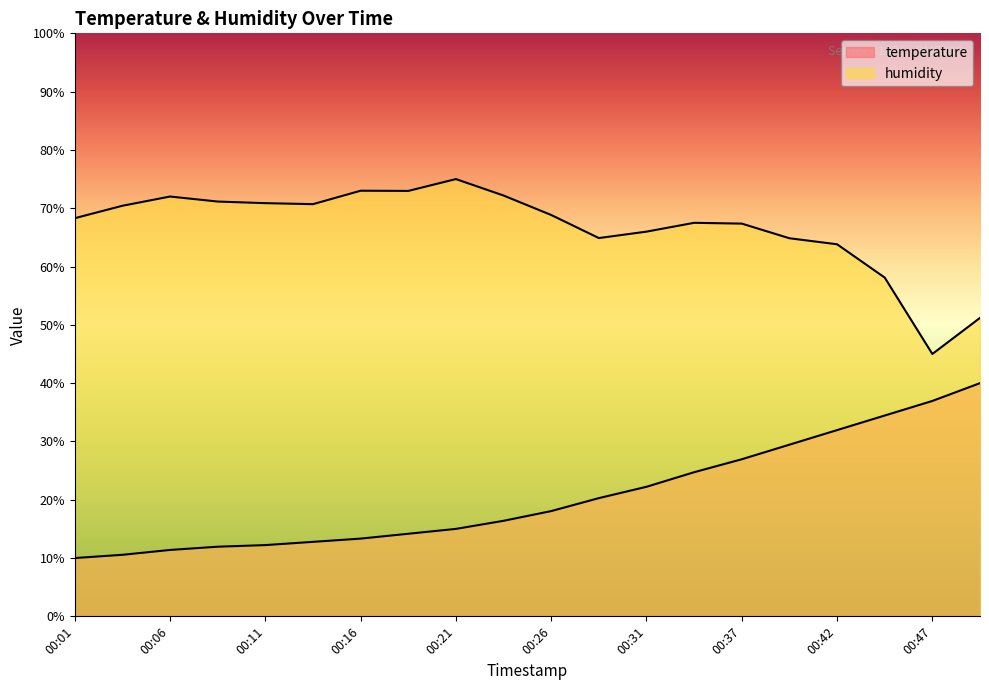

What is the spread (max minus min) of values at 00:18?

58.8